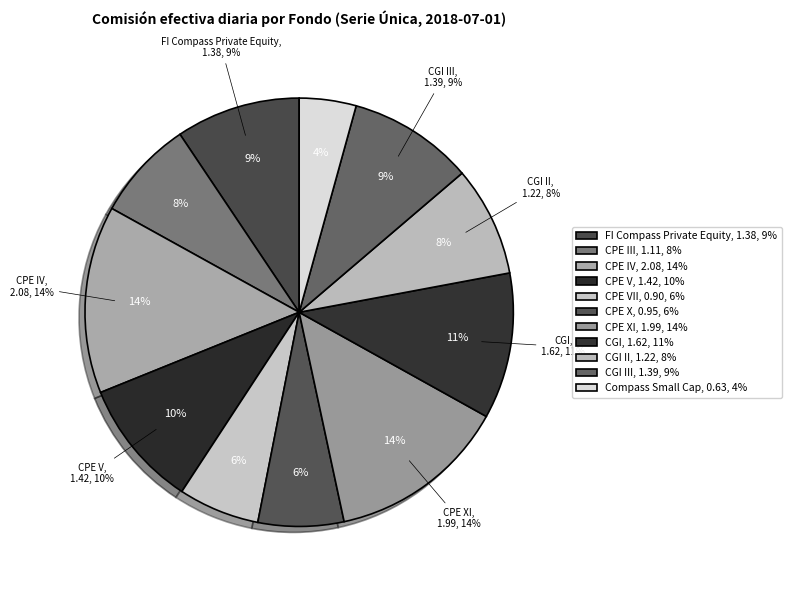

To the nearest percent, what percentage of the pie is FONDO DE INVERSION COMPASS PRIVATE EQUITY?

9%